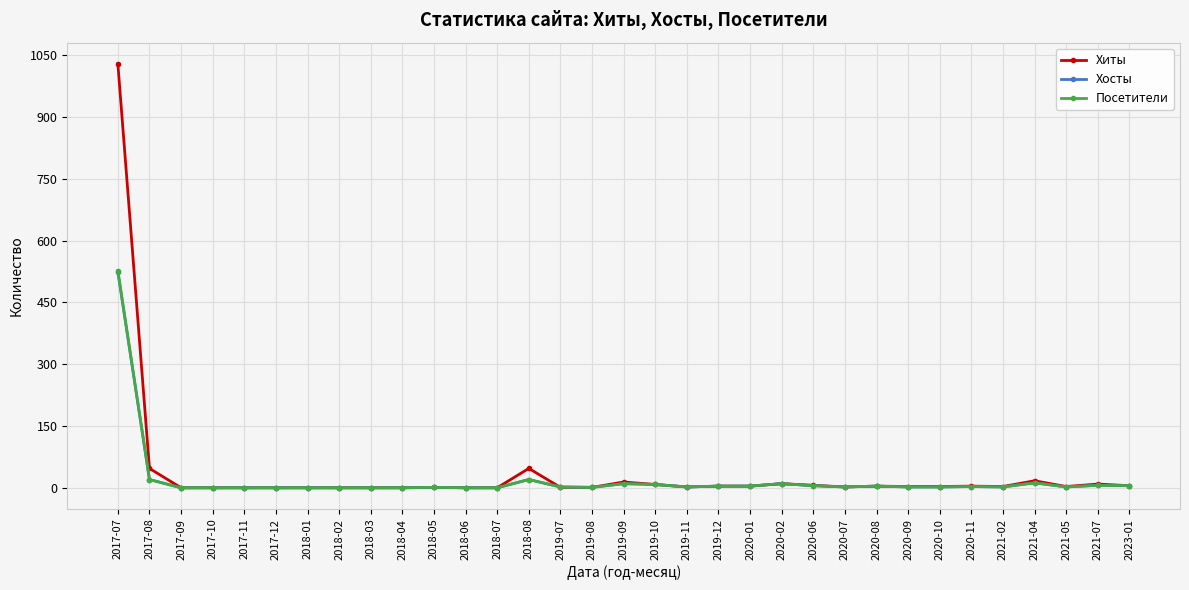

Which category has the highest value in the Хосты series?

2017-07